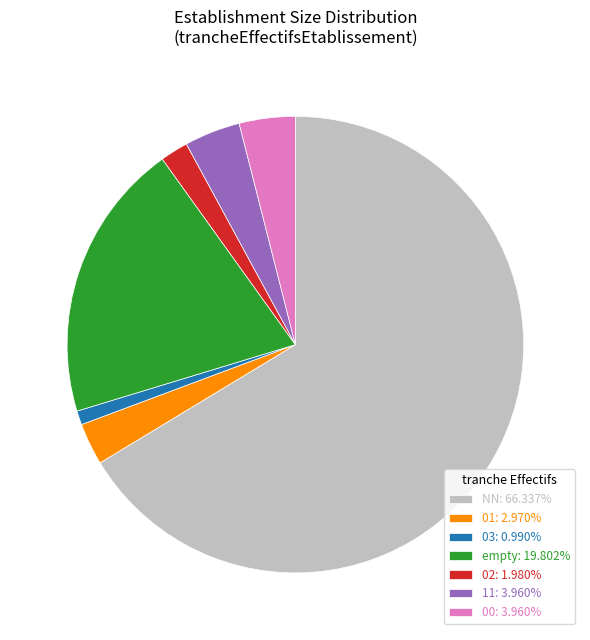

Is the sum of 11: 3.960% and NN: 66.337% greater than half?

Yes